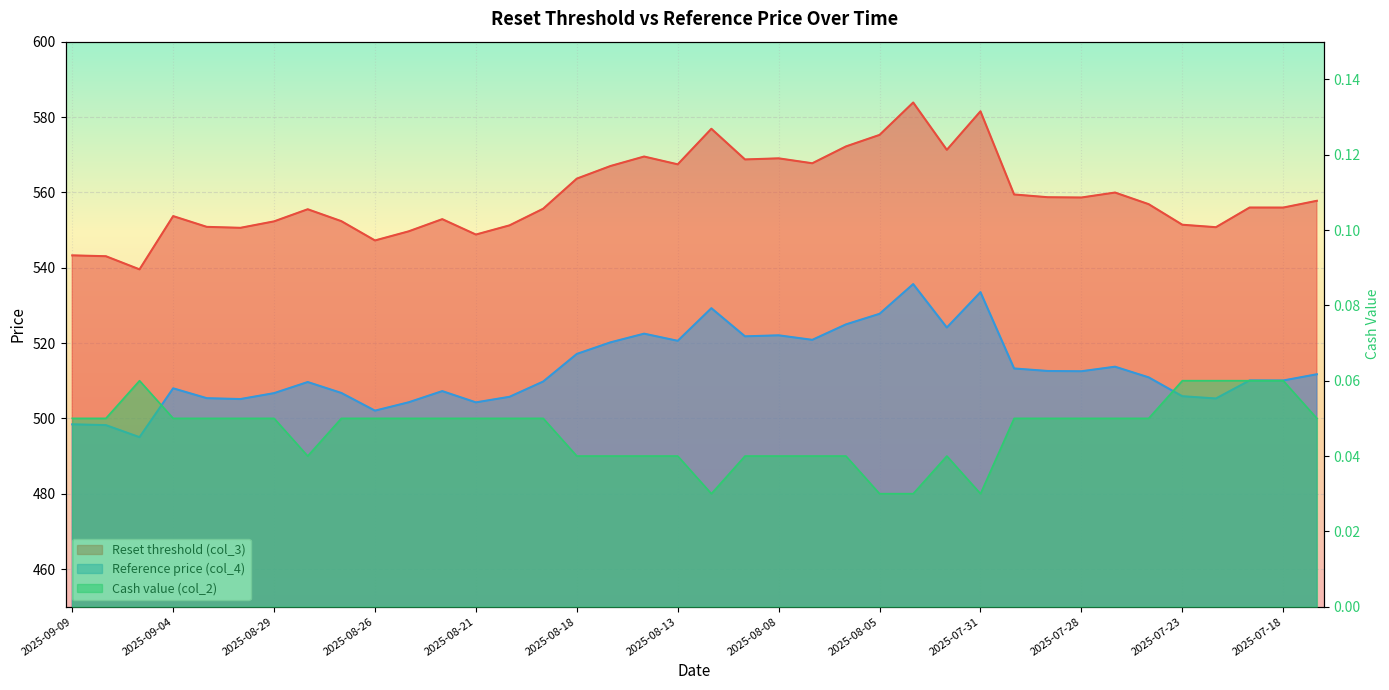

Reading left to right, list all the values displayed in this chart.

Reset threshold (col_3): 2025-09-09=543.3	2025-09-08=543.0	2025-09-05=539.5	2025-09-04=553.7	2025-09-03=550.8	2025-09-02=550.6	2025-08-29=552.3	2025-08-28=555.5	2025-08-27=552.3	2025-08-26=547.2	2025-08-25=549.6	2025-08-22=552.9	2025-08-21=548.8	2025-08-20=551.2	2025-08-19=555.6	2025-08-18=563.6	2025-08-15=567.0	2025-08-14=569.5	2025-08-13=567.4	2025-08-12=576.9	2025-08-11=568.7	2025-08-08=569.0	2025-08-07=567.7	2025-08-06=572.2	2025-08-05=575.2	2025-08-04=583.8	2025-08-01=571.3	2025-07-31=581.5	2025-07-30=559.4	2025-07-29=558.7	2025-07-28=558.6	2025-07-25=559.9	2025-07-24=556.9	2025-07-23=551.4	2025-07-22=550.7	2025-07-21=556.0	2025-07-18=556.0	2025-07-17=557.8
Reference price (col_4): 2025-09-09=498.4	2025-09-08=498.2	2025-09-05=495.0	2025-09-04=508.0	2025-09-03=505.4	2025-09-02=505.1	2025-08-29=506.7	2025-08-28=509.6	2025-08-27=506.7	2025-08-26=502.0	2025-08-25=504.3	2025-08-22=507.2	2025-08-21=504.2	2025-08-20=505.7	2025-08-19=509.8	2025-08-18=517.1	2025-08-15=520.2	2025-08-14=522.5	2025-08-13=520.6	2025-08-12=529.2	2025-08-11=521.8	2025-08-08=522.0	2025-08-07=520.8	2025-08-06=524.9	2025-08-05=527.8	2025-08-04=535.6	2025-08-01=524.1	2025-07-31=533.5	2025-07-30=513.2	2025-07-29=512.6	2025-07-28=512.5	2025-07-25=513.7	2025-07-24=510.9	2025-07-23=505.9	2025-07-22=505.3	2025-07-21=510.1	2025-07-18=510.1	2025-07-17=511.7
Cash value (col_2): 2025-09-09=0.1	2025-09-08=0.1	2025-09-05=0.1	2025-09-04=0.1	2025-09-03=0.1	2025-09-02=0.1	2025-08-29=0.1	2025-08-28=0.0	2025-08-27=0.1	2025-08-26=0.1	2025-08-25=0.1	2025-08-22=0.1	2025-08-21=0.1	2025-08-20=0.1	2025-08-19=0.1	2025-08-18=0.0	2025-08-15=0.0	2025-08-14=0.0	2025-08-13=0.0	2025-08-12=0.0	2025-08-11=0.0	2025-08-08=0.0	2025-08-07=0.0	2025-08-06=0.0	2025-08-05=0.0	2025-08-04=0.0	2025-08-01=0.0	2025-07-31=0.0	2025-07-30=0.1	2025-07-29=0.1	2025-07-28=0.1	2025-07-25=0.1	2025-07-24=0.1	2025-07-23=0.1	2025-07-22=0.1	2025-07-21=0.1	2025-07-18=0.1	2025-07-17=0.1